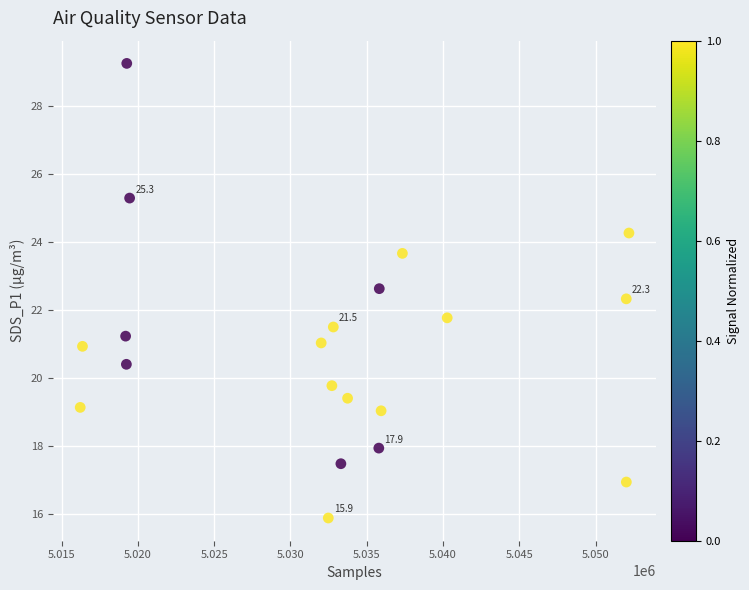

What is the range of X values (max minus min)?

35952.0